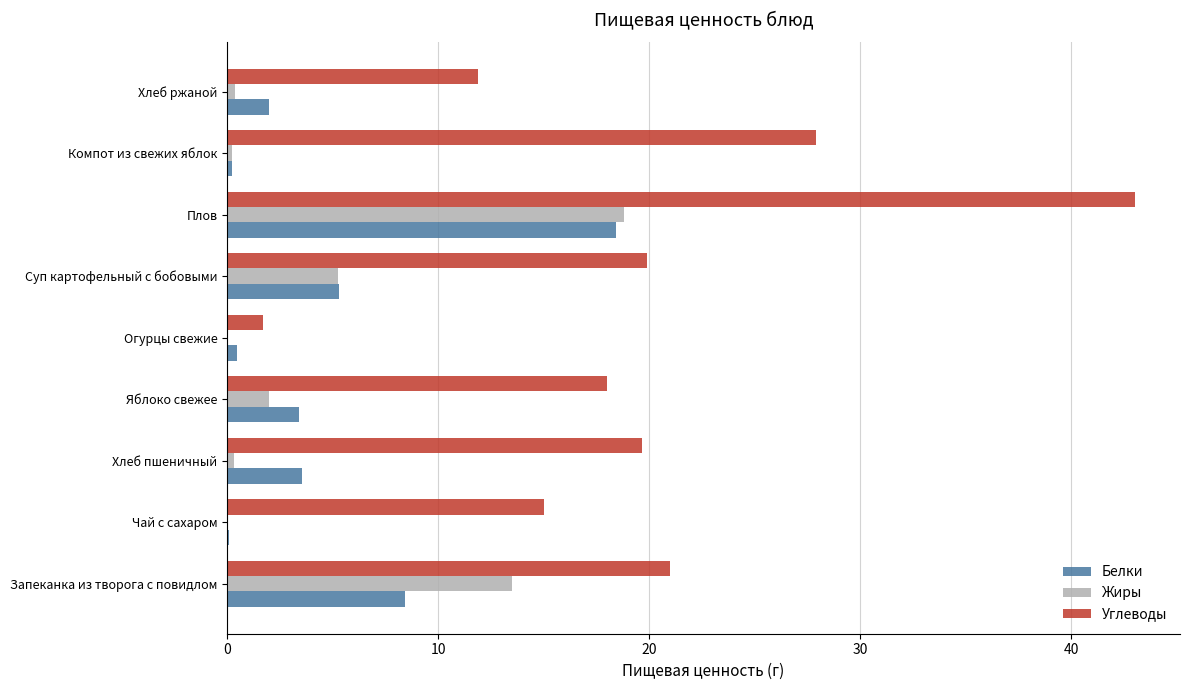

At which category is the sum across all series the highest?

Плов